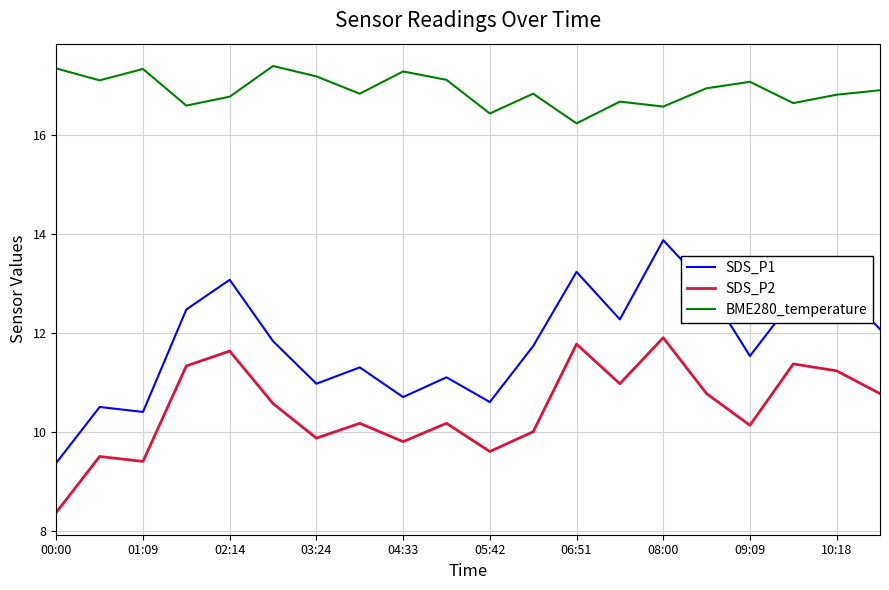

Rank the series by their average value, from highest to lowest.

BME280_temperature, SDS_P1, SDS_P2